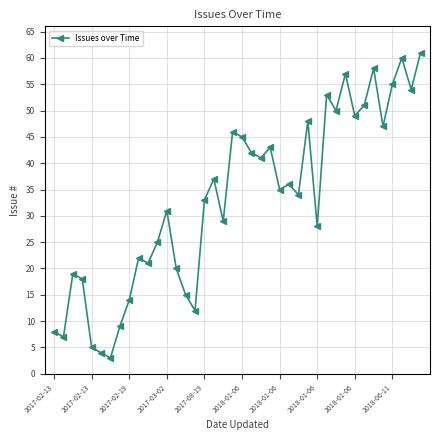

Reading left to right, list all the values displayed in this chart.

8	7	19	18	5	4	3	9	14	22	21	25	31	20	15	12	33	37	29	46	45	42	41	43	35	36	34	48	28	53	50	57	49	51	58	47	55	60	54	61